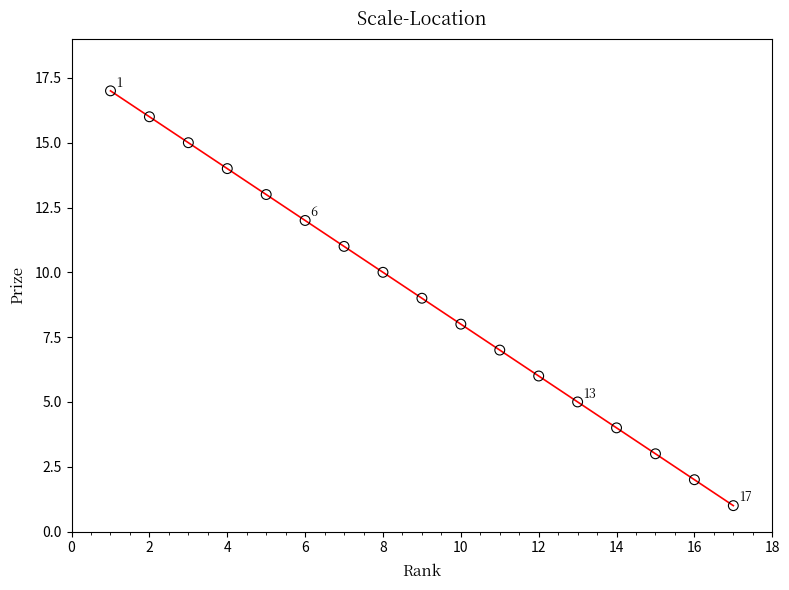

What is the range of Y values (max minus min)?

16